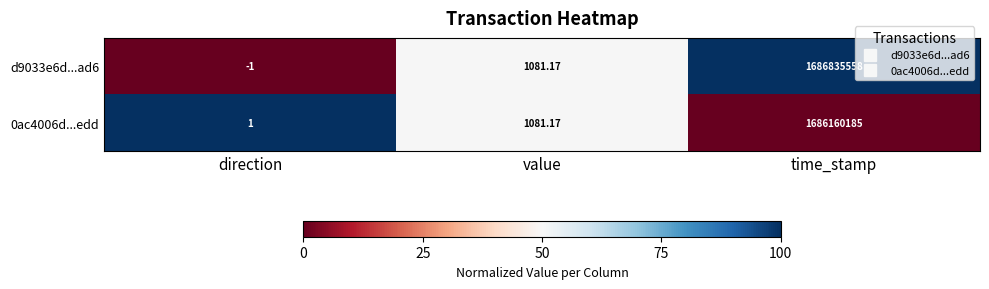

Which series has the largest total across all categories?

d9033e6d...ad6